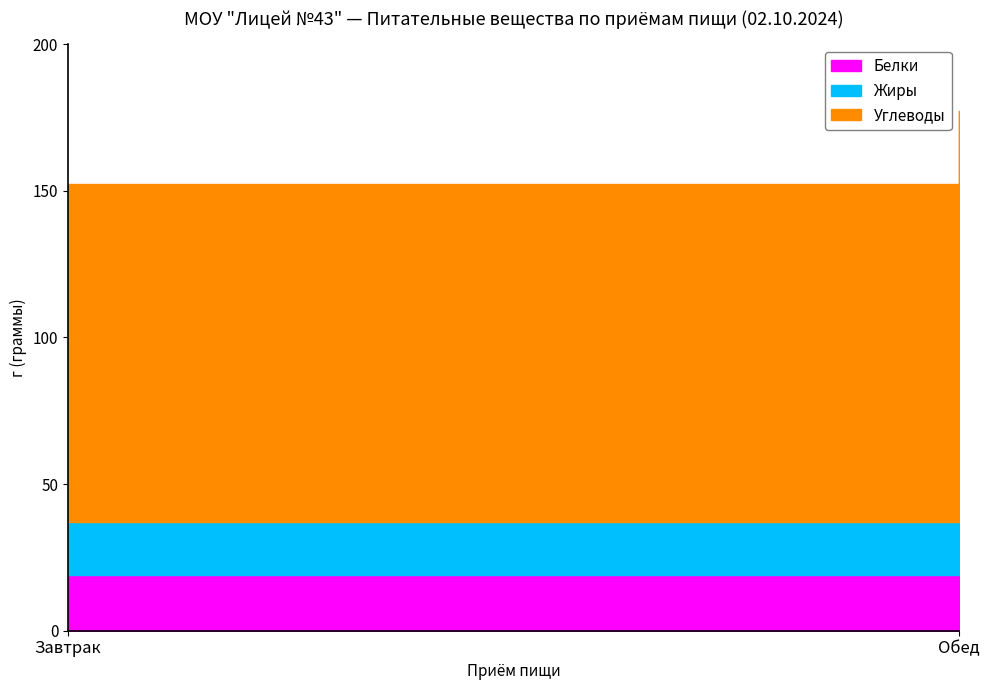

Where does the Белки series first go above 24?

Обед